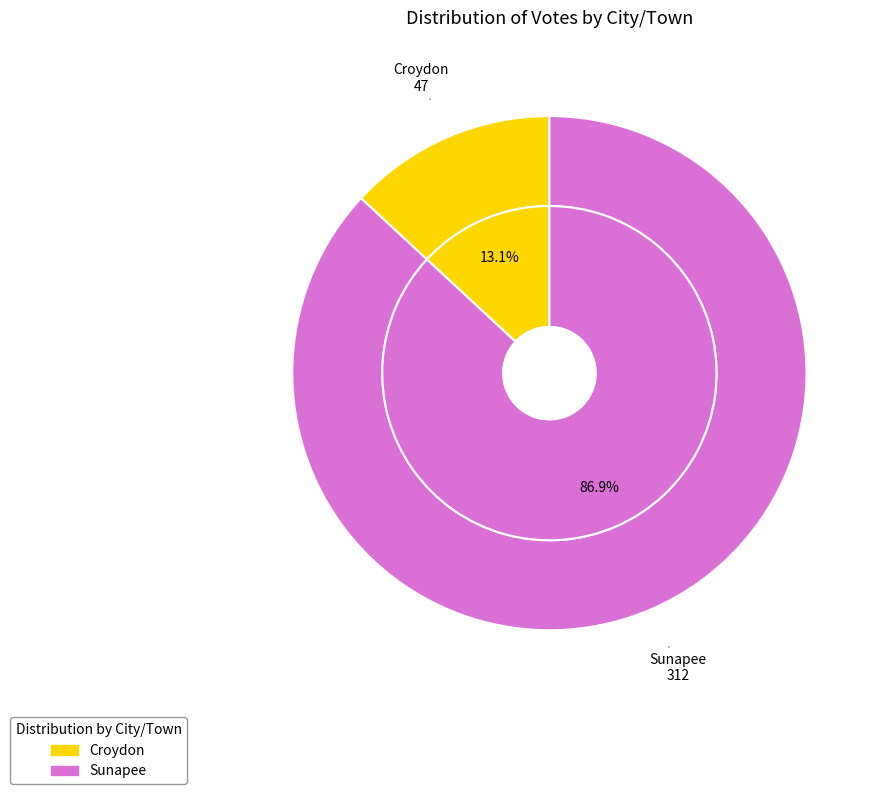

What is the majority slice?

Sunapee